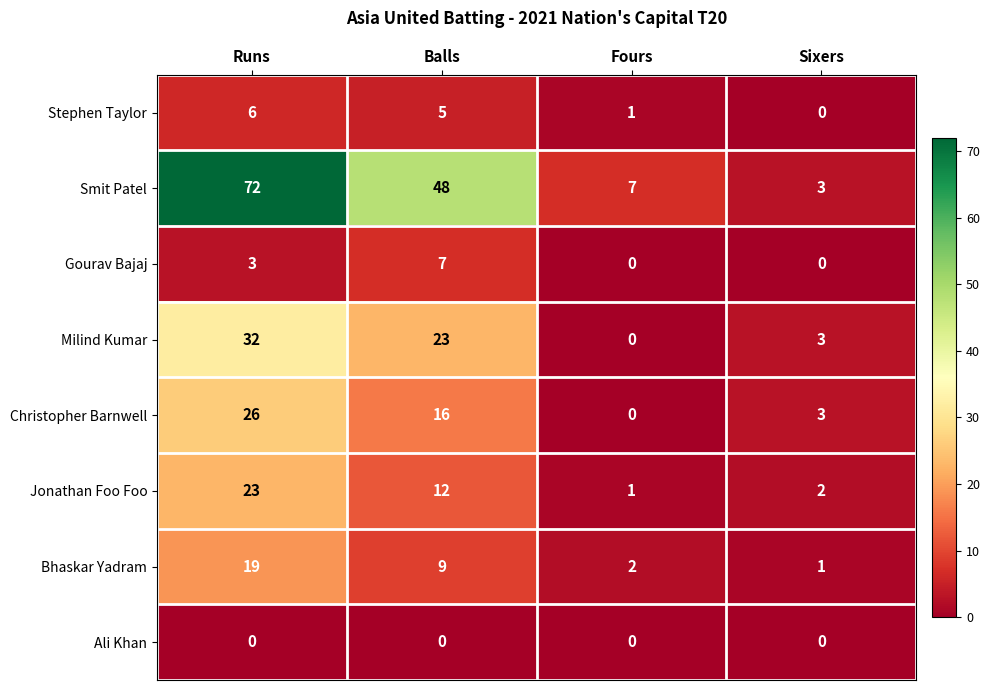

Which series has the largest total across all categories?

Smit Patel